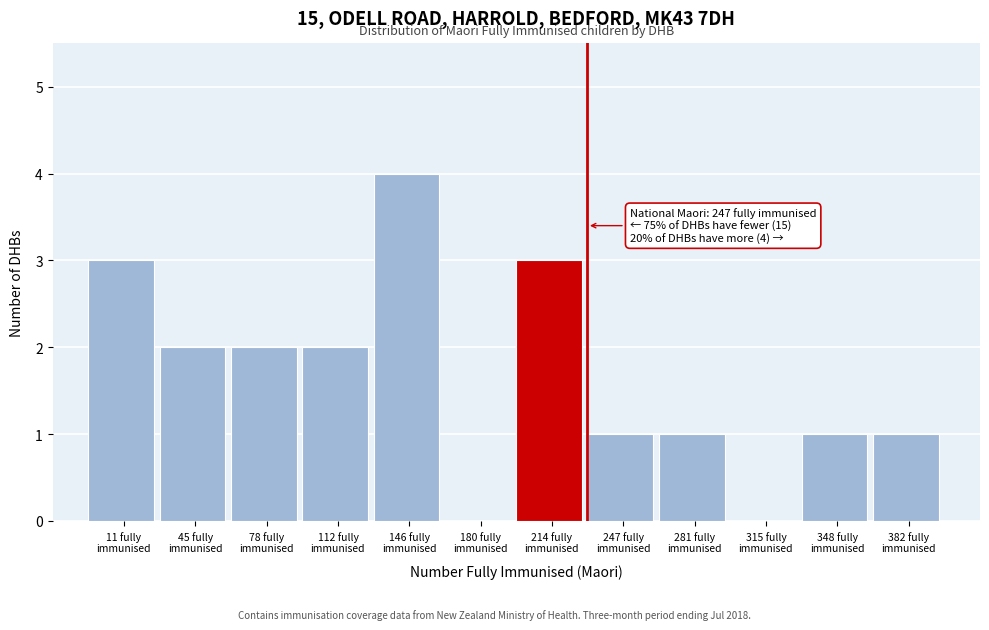

What is the sum of all values?

20